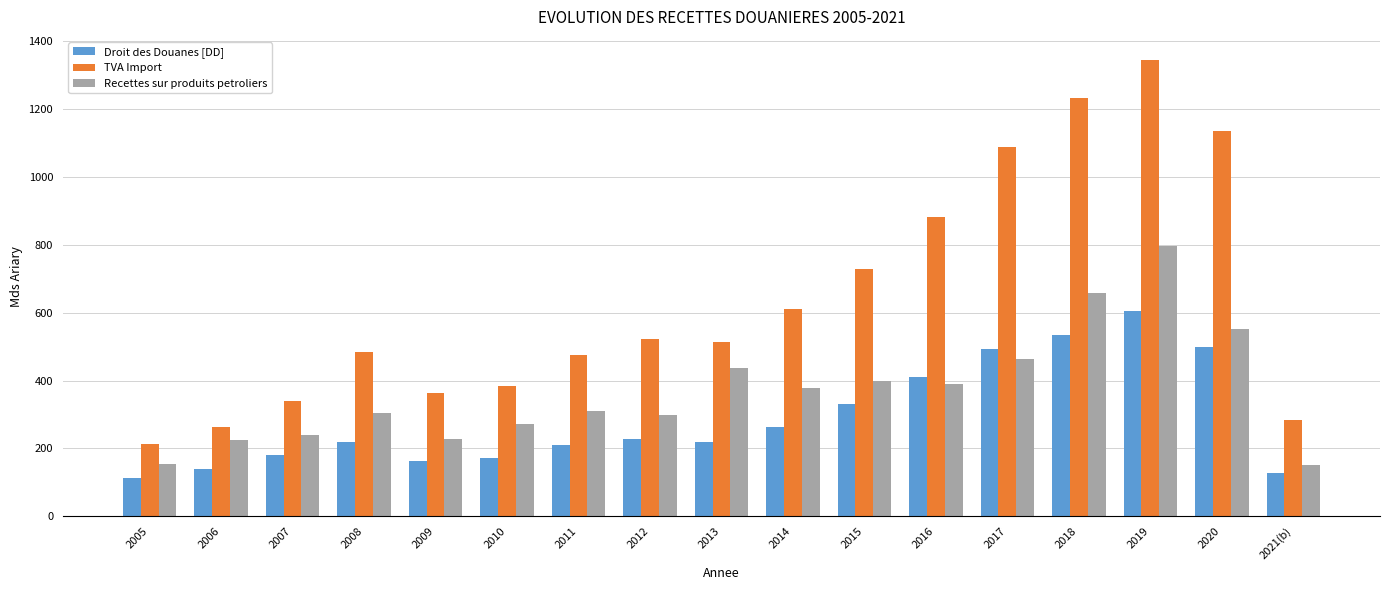

What is the approximate value of Recettes sur produits petroliers at 2014?

378.8